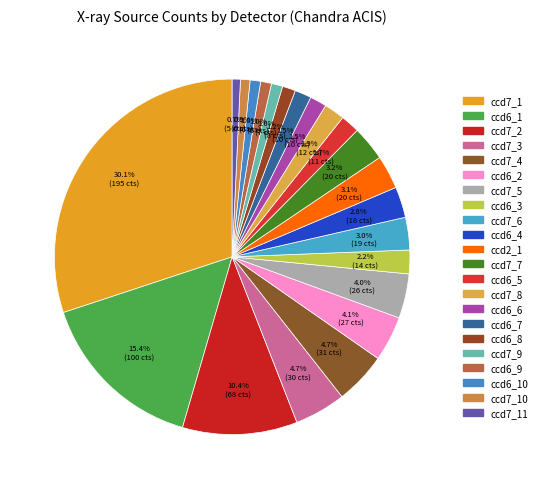

How many slices are in this pie chart?

22